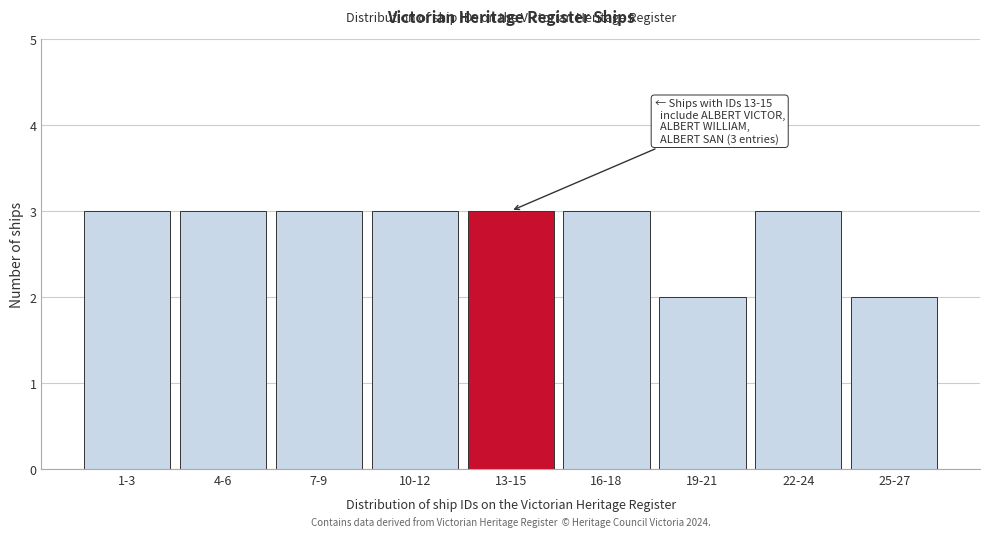

Reading right to left, extract all data points from this chart.

25-27=2	22-24=3	19-21=2	16-18=3	13-15=3	10-12=3	7-9=3	4-6=3	1-3=3